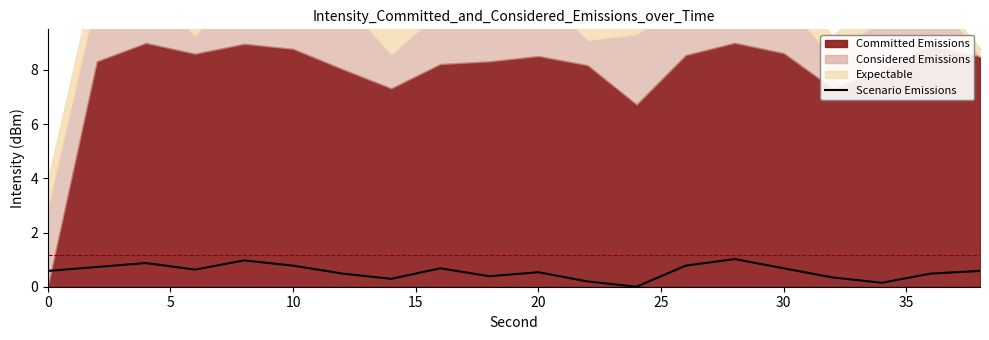

Reading left to right, list all the values displayed in this chart.

0.6	0.7	0.9	0.6	1.0	0.8	0.5	0.3	0.7	0.4	0.5	0.2	0.0	0.8	1.0	0.7	0.3	0.1	0.5	0.6